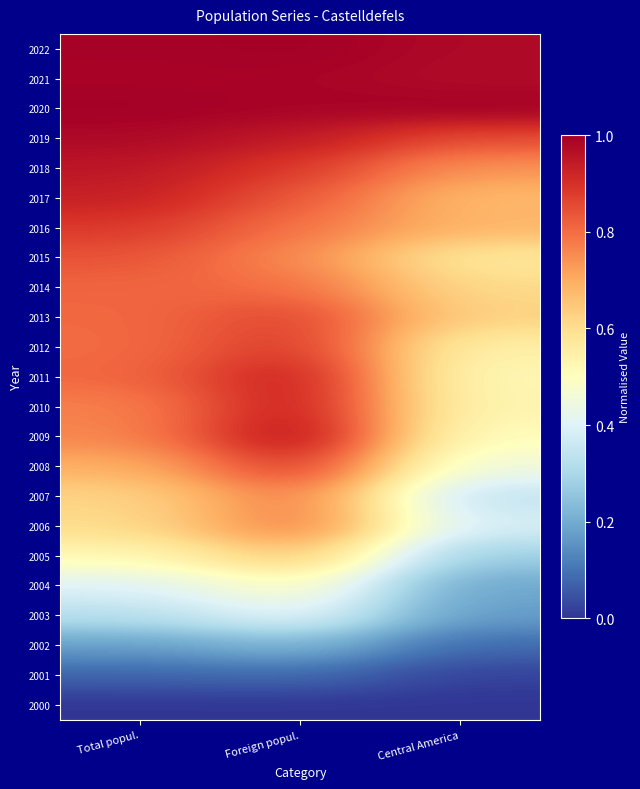

How many data points does each series have?

3